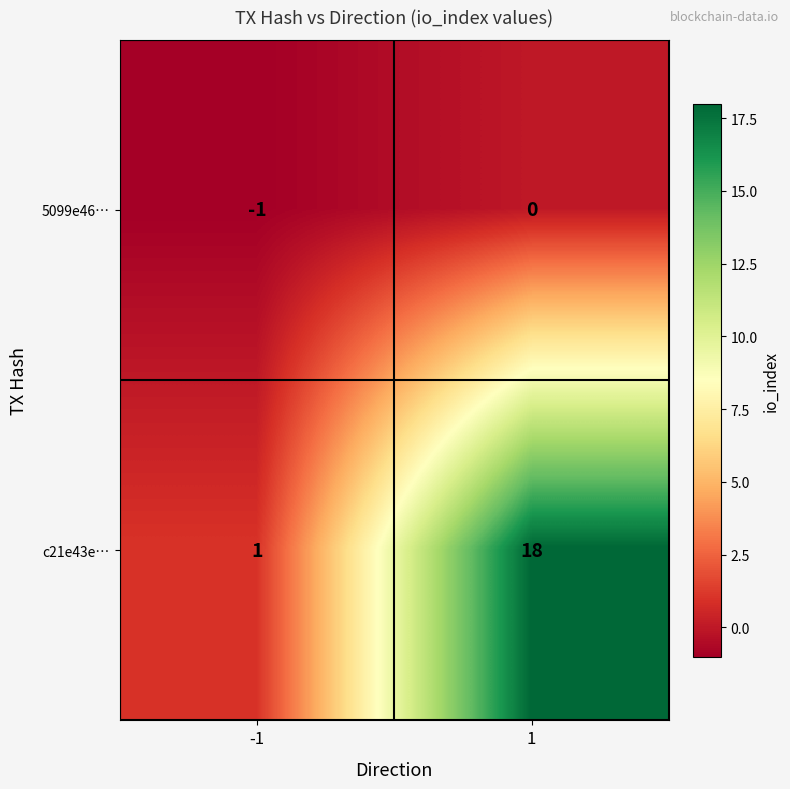

Reading right to left, extract all data points from this chart.

5099e46…: 0	-1
c21e43e…: 18	1